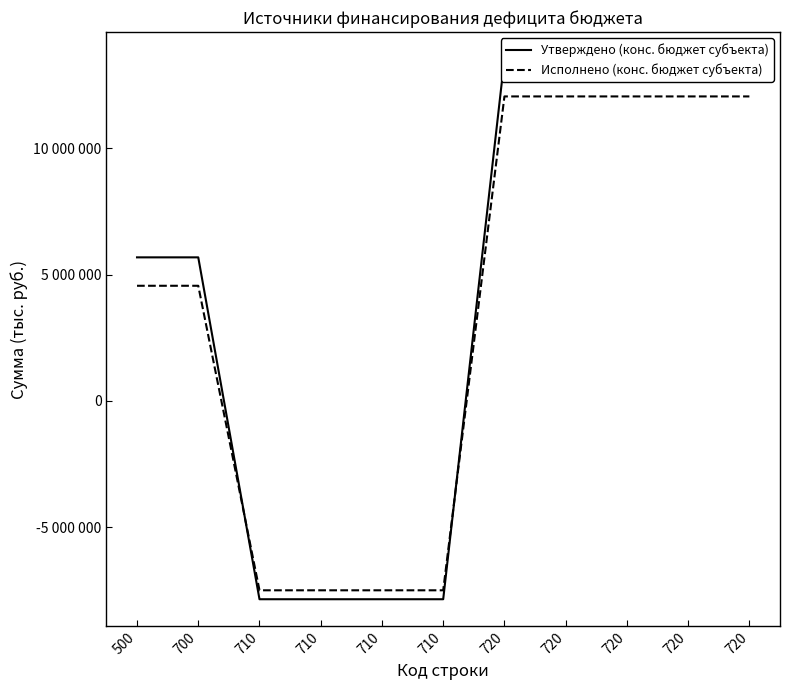

Between 710 and 720, which series saw the biggest shift?

Утверждено (конс. бюджет субъекта)